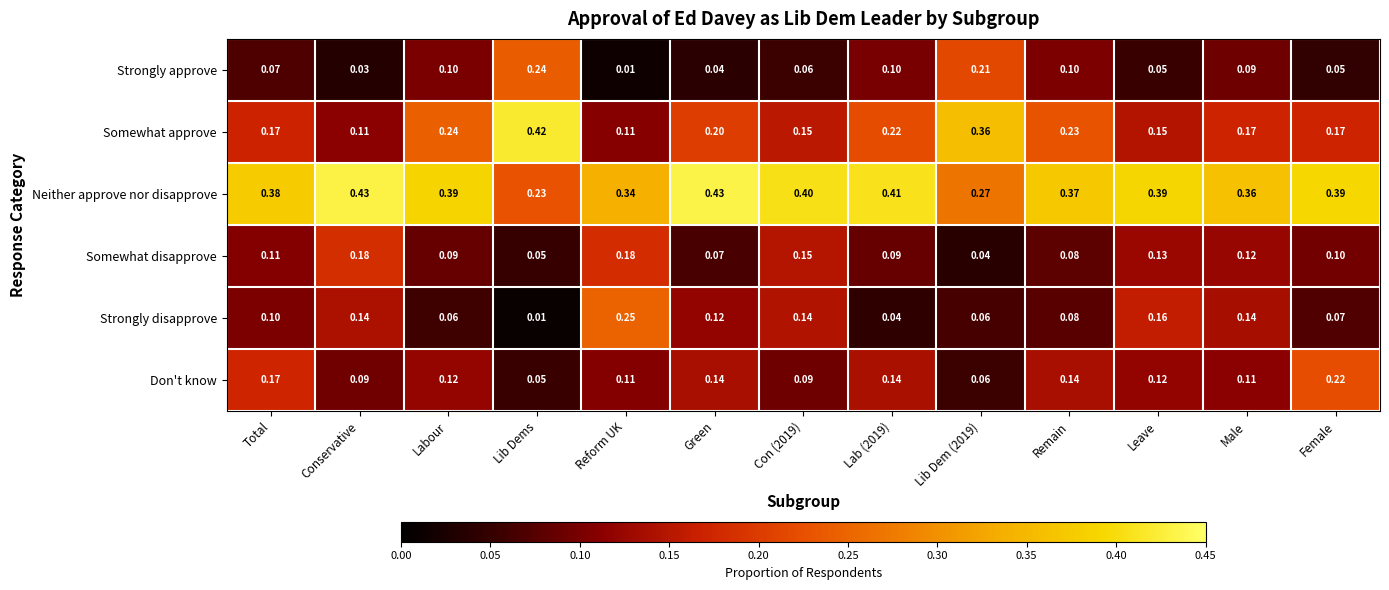

Count the number of data series in this chart.

6